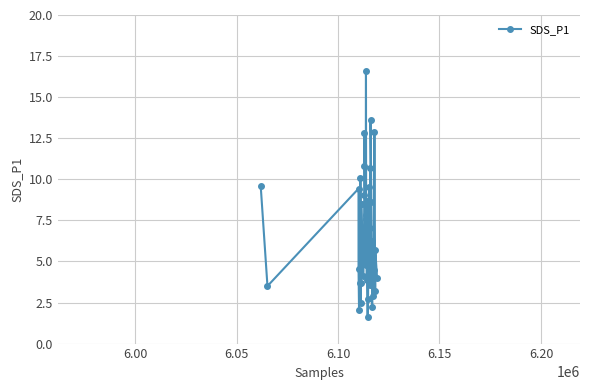

What is the smallest value displayed?

1.6